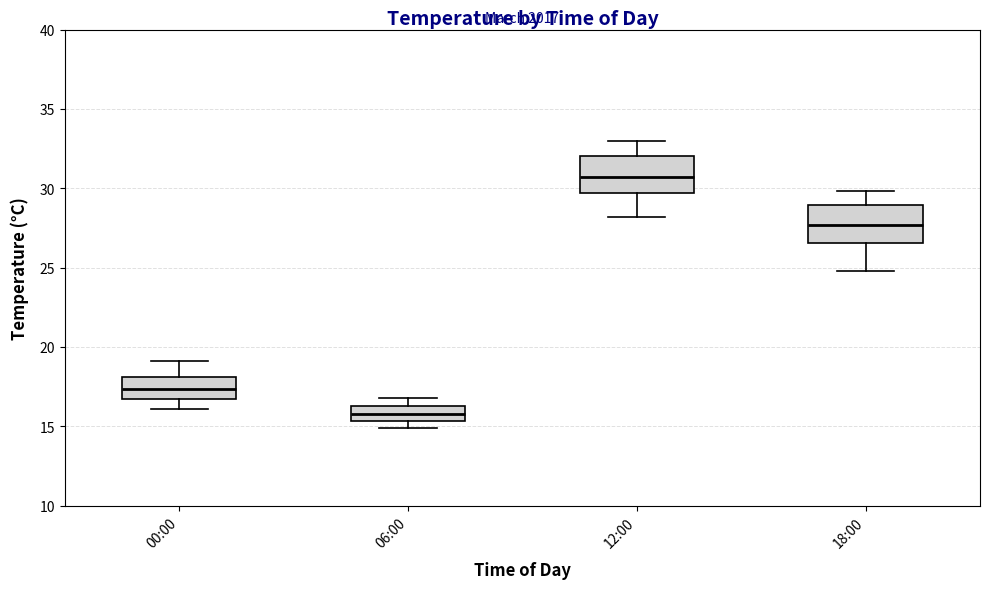

Where does the median line of the box for 06:00 sit on the y-axis? The values are not printed on the chart, so give them approximately, as read against the axis.

16.0